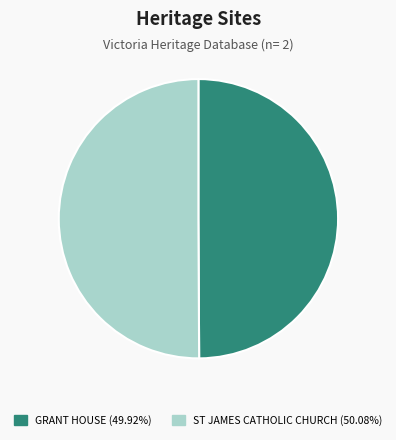

Approximately how many times larger is the value at ST JAMES CATHOLIC CHURCH (50.08%) compared to GRANT HOUSE (49.92%)?

1.0